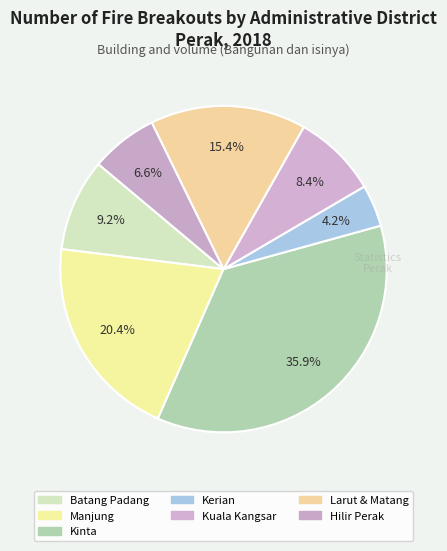

How many segments does this pie chart have?

7